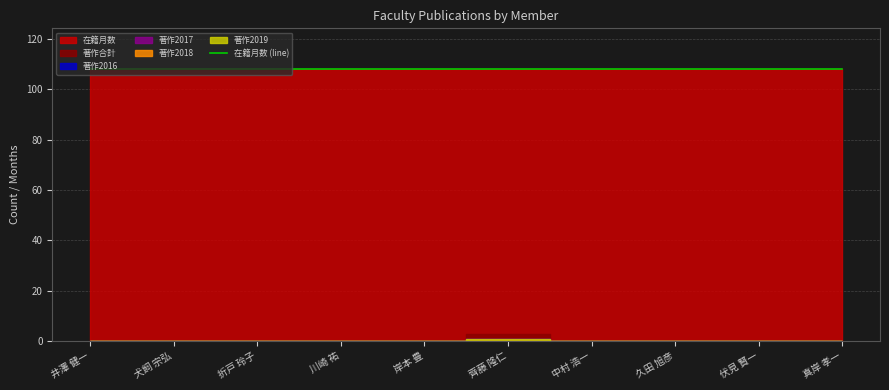

What is the total value across all series at 川崎 祐?

108